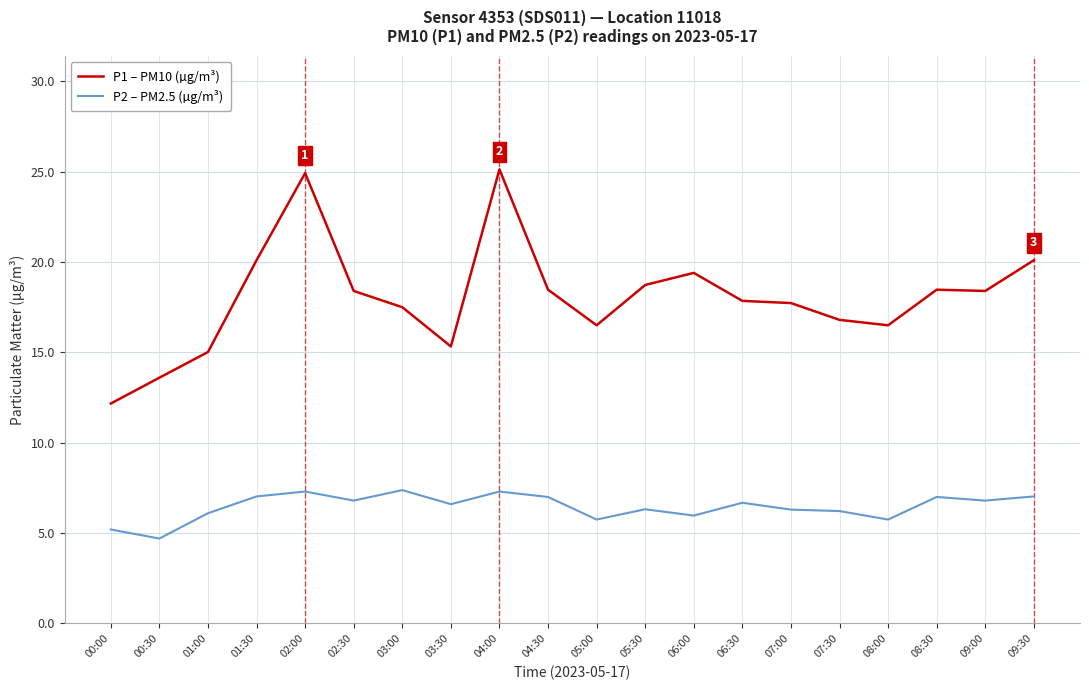

What is the difference between the maximum and minimum values in the P1 – PM10 (µg/m³) series?

13.0